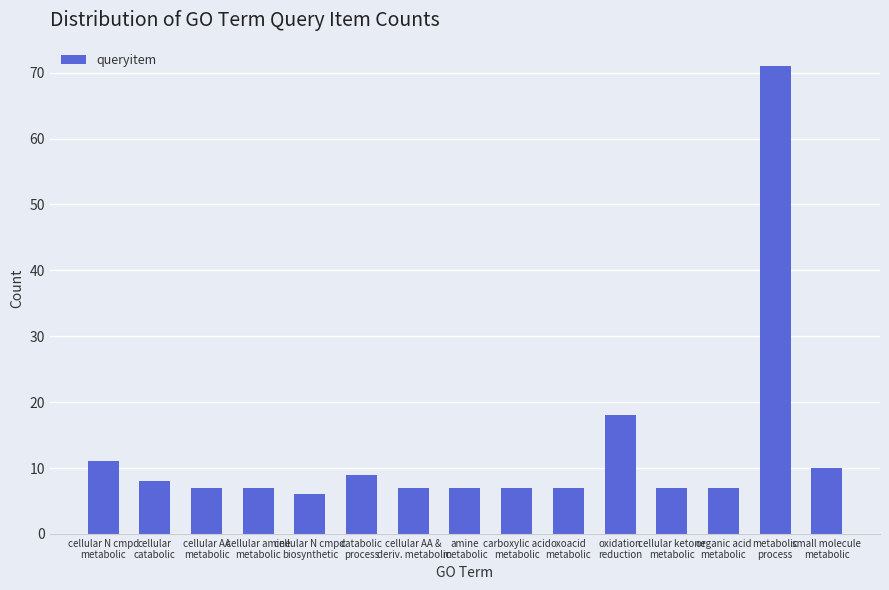

What is the minimum value shown in the chart?

6